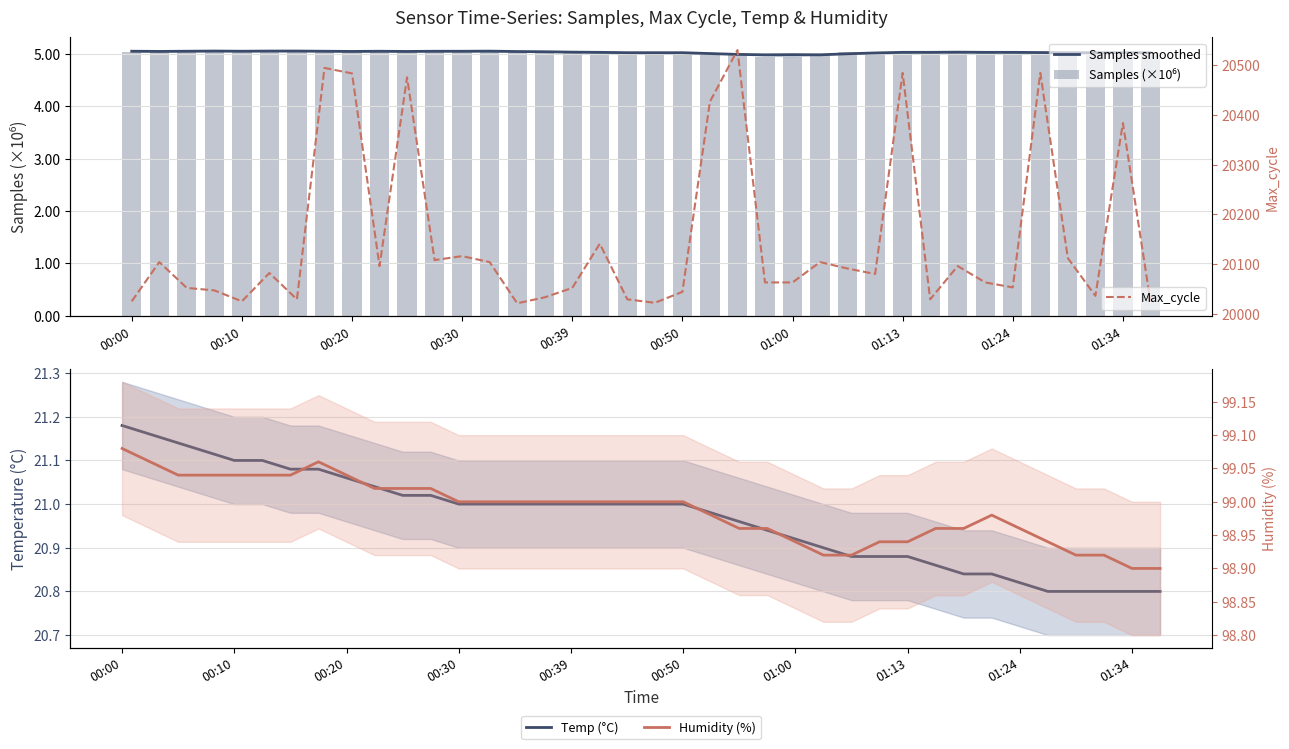

What is the maximum value for Max_cycle?

20531